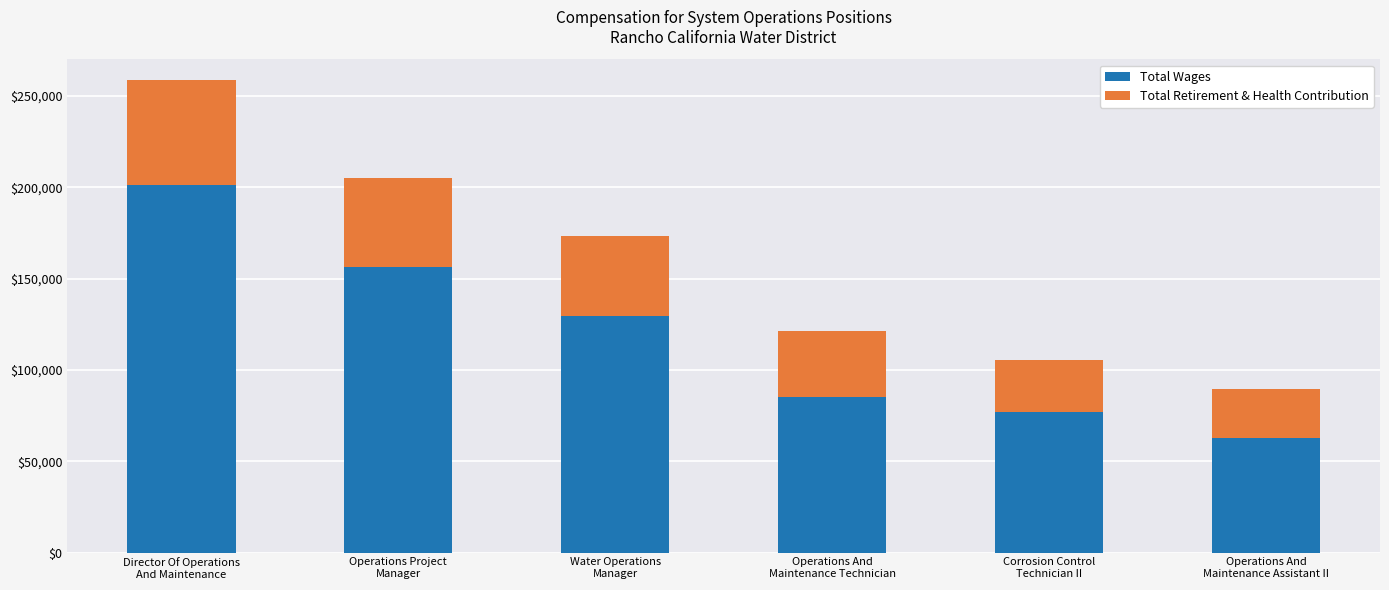

What is the highest value of the Total Wages series?

200993